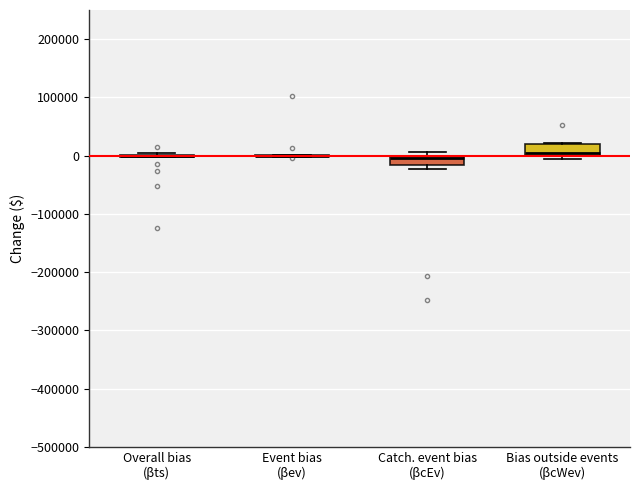

Reading left to right, read every box against the y-axis: the position of its median line, the range the box covers, and the ends of its whiskers. The values are not printed on the chart, so give them approximately, as read against the axis.

Overall bias (βts): box collapsed to a line at 0, whiskers 0 to 0
Event bias (βev): box collapsed to a line at 0, whiskers 0 to 0
Catch. event bias (βcEv): median 0 (just below the box's upper edge), box -20000 to 0, whiskers -20000 (just below the box's lower edge) to 10000
Bias outside events (βcWev): median 10000, box 0 to 20000, whiskers -10000 to 20000